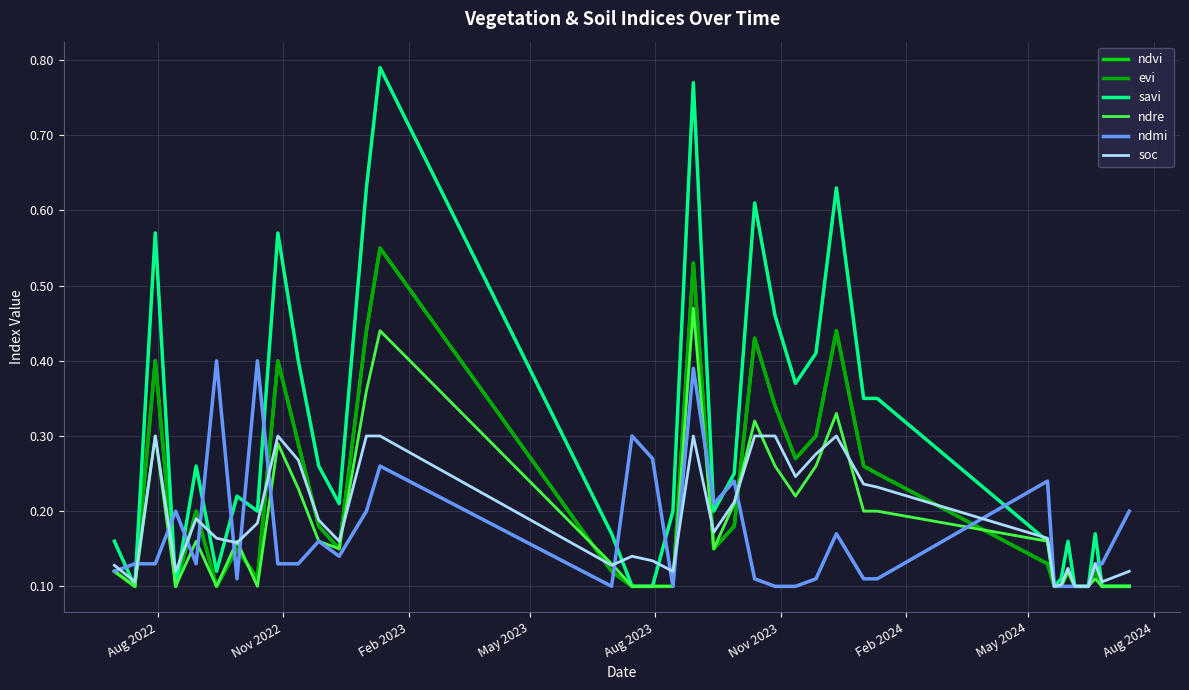

Reading left to right, transcribe all the data shown in this chart.

ndvi: 0.1	0.1	0.4	0.1	0.2	0.1	0.1	0.1	0.4	0.3	0.2	0.1	0.4	0.6	0.1	0.1	0.1	0.1	0.5	0.1	0.2	0.4	0.3	0.3	0.3	0.4	0.3	0.2	0.1	0.1	0.1	0.1	0.1	0.1	0.1	0.1	0.1	0.1
evi: 0.1	0.1	0.4	0.1	0.2	0.1	0.1	0.1	0.4	0.3	0.2	0.1	0.4	0.6	0.1	0.1	0.1	0.1	0.5	0.1	0.2	0.4	0.3	0.3	0.3	0.4	0.3	0.2	0.1	0.1	0.1	0.1	0.1	0.1	0.1	0.1	0.1	0.1
savi: 0.2	0.1	0.6	0.1	0.3	0.1	0.2	0.2	0.6	0.4	0.3	0.2	0.6	0.8	0.2	0.1	0.1	0.2	0.8	0.2	0.2	0.6	0.5	0.4	0.4	0.6	0.3	0.3	0.2	0.1	0.1	0.2	0.1	0.1	0.1	0.2	0.1	0.1
ndre: 0.1	0.1	0.3	0.1	0.2	0.1	0.2	0.1	0.3	0.2	0.2	0.1	0.4	0.4	0.1	0.1	0.1	0.1	0.5	0.1	0.2	0.3	0.3	0.2	0.3	0.3	0.2	0.2	0.2	0.1	0.1	0.1	0.1	0.1	0.1	0.1	0.1	0.1
ndmi: 0.1	0.1	0.1	0.2	0.1	0.4	0.1	0.4	0.1	0.1	0.2	0.1	0.2	0.3	0.1	0.3	0.3	0.1	0.4	0.2	0.2	0.1	0.1	0.1	0.1	0.2	0.1	0.1	0.2	0.1	0.1	0.1	0.1	0.1	0.1	0.1	0.1	0.2
soc: 0.1	0.1	0.3	0.1	0.2	0.2	0.2	0.2	0.3	0.3	0.2	0.2	0.3	0.3	0.1	0.1	0.1	0.1	0.3	0.2	0.2	0.3	0.3	0.2	0.3	0.3	0.2	0.2	0.2	0.1	0.1	0.1	0.1	0.1	0.1	0.1	0.1	0.1